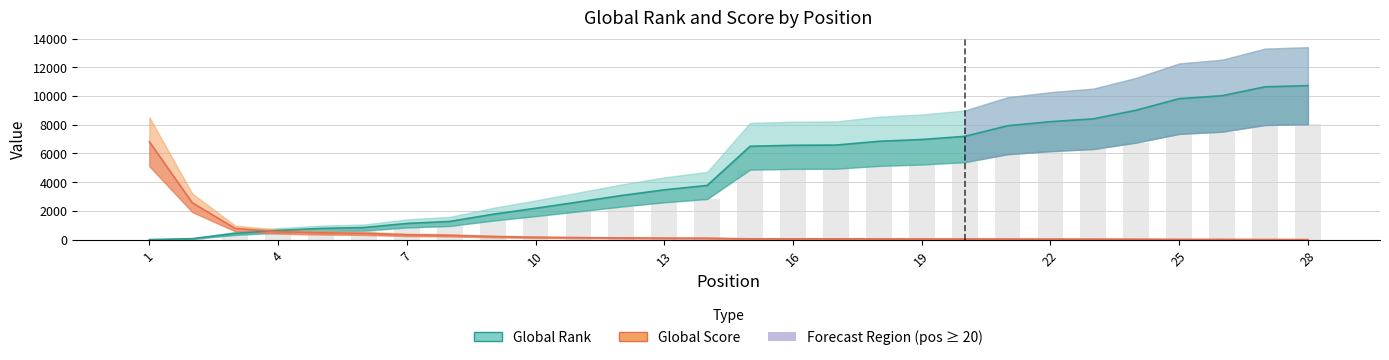

How many series are shown in this chart?

2